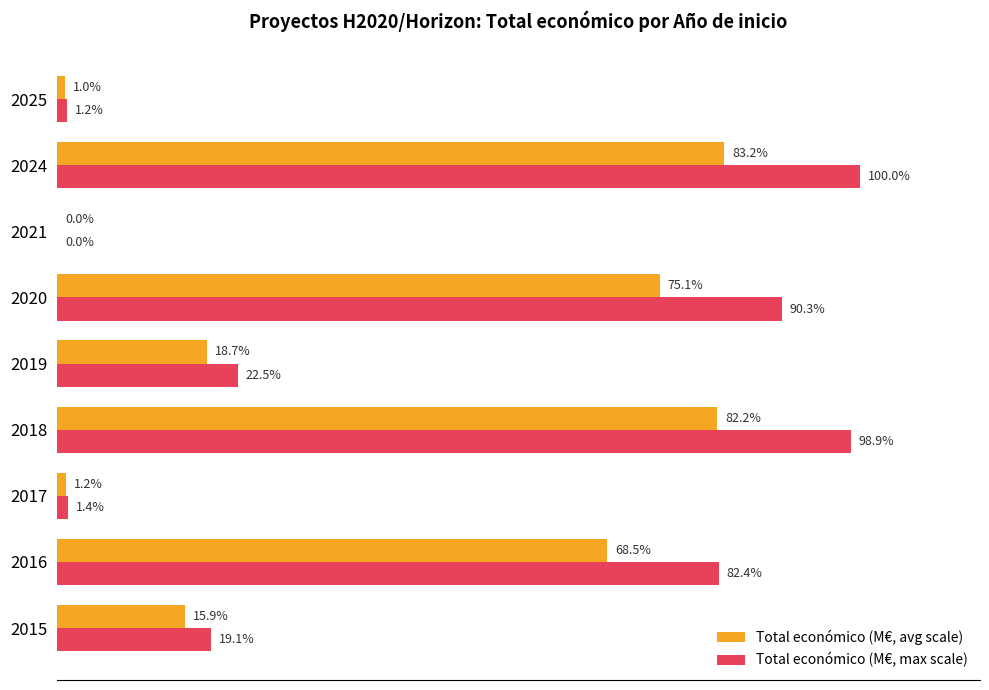

What are all the series names shown in the legend?

Total económico (M€, avg scale), Total económico (M€, max scale)